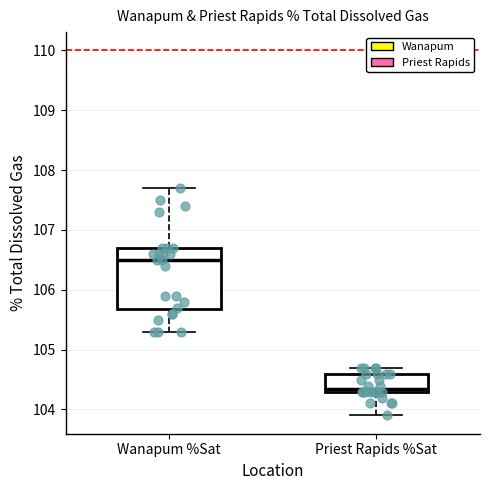

Reading left to right, read every box against the y-axis: the position of its median line, the range the box covers, and the ends of its whiskers. The values are not printed on the chart, so give them approximately, as read against the axis.

Wanapum %Sat: median 106.5, box 105.7 to 106.7, whiskers 105.3 to 107.7
Priest Rapids %Sat: median 104.4, box 104.3 to 104.6, whiskers 103.9 to 104.7